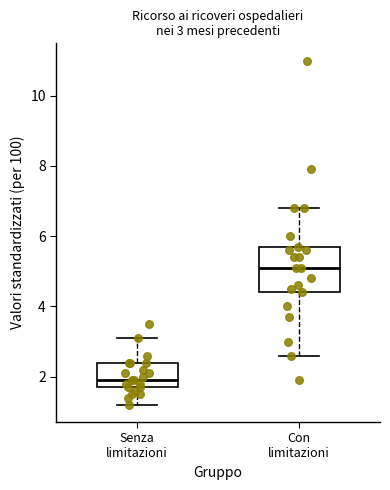

Which box's median line is the lowest?

Senza limitazioni